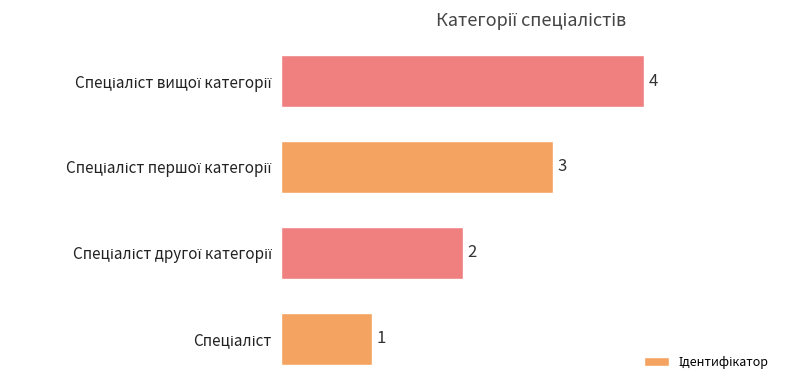

What is the greatest value displayed?

4